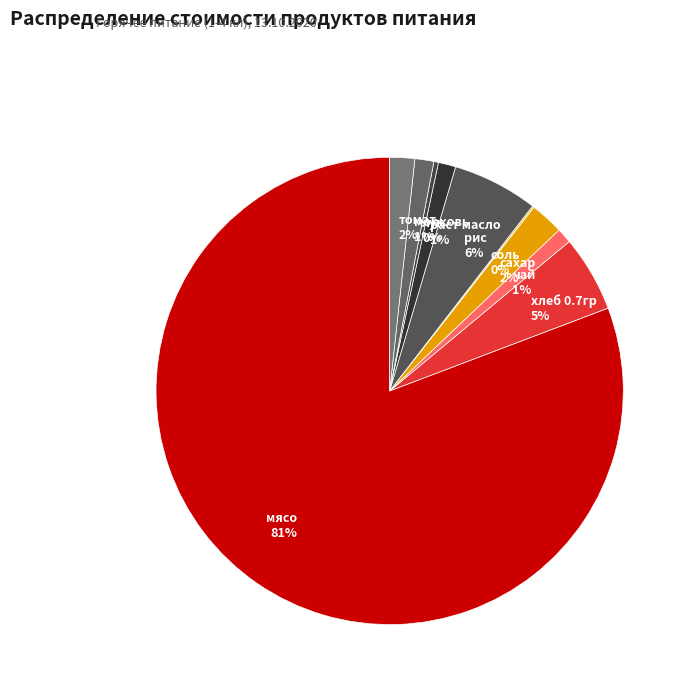

Does хлеб 0.7гр represent more than half of the total?

No